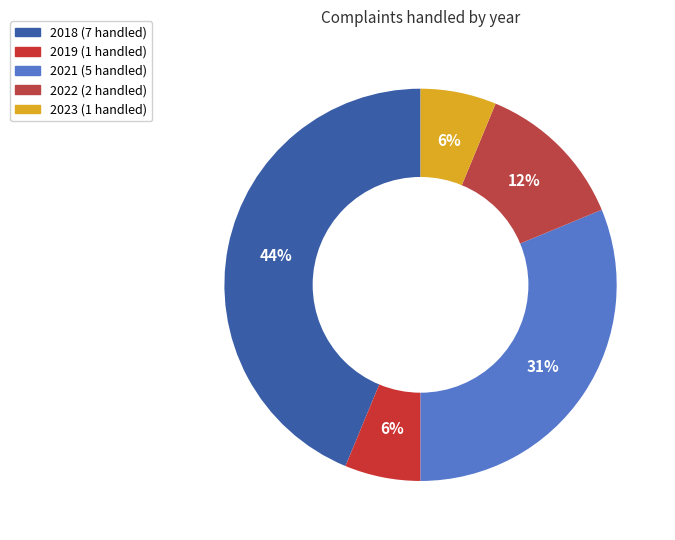

How many segments does this pie chart have?

5